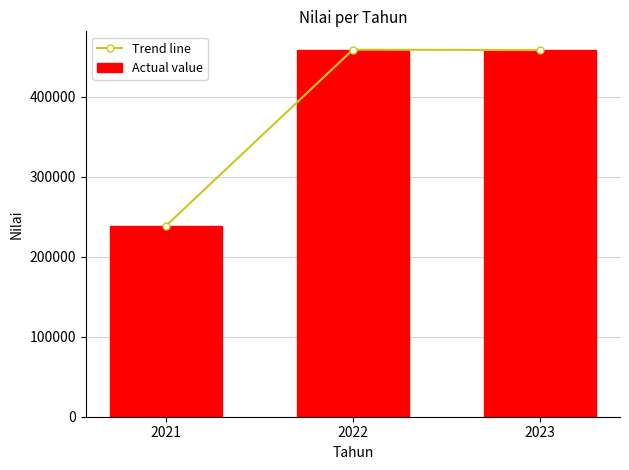

What are all the series names shown in the legend?

Trend line, Actual value